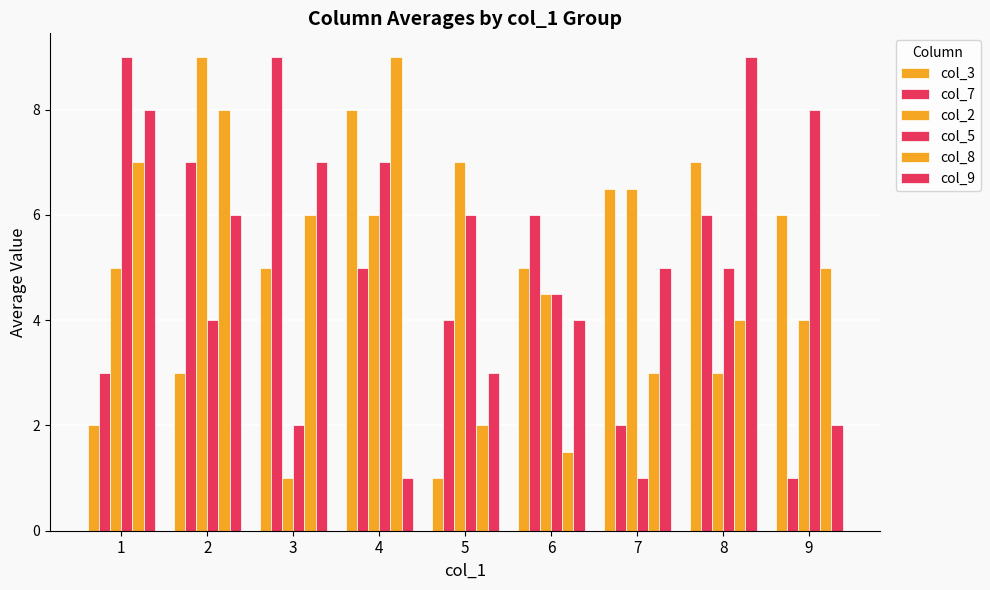

How many groups of bars are there?

9